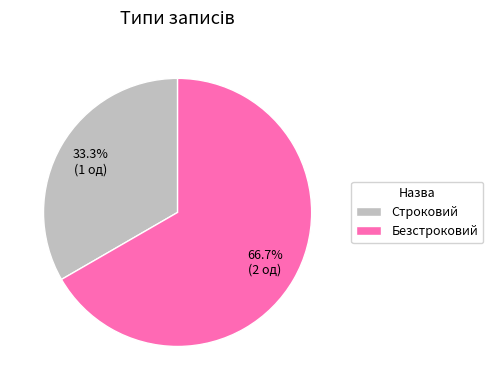

What percentage is NOT represented by Безстроковий?

33.3%